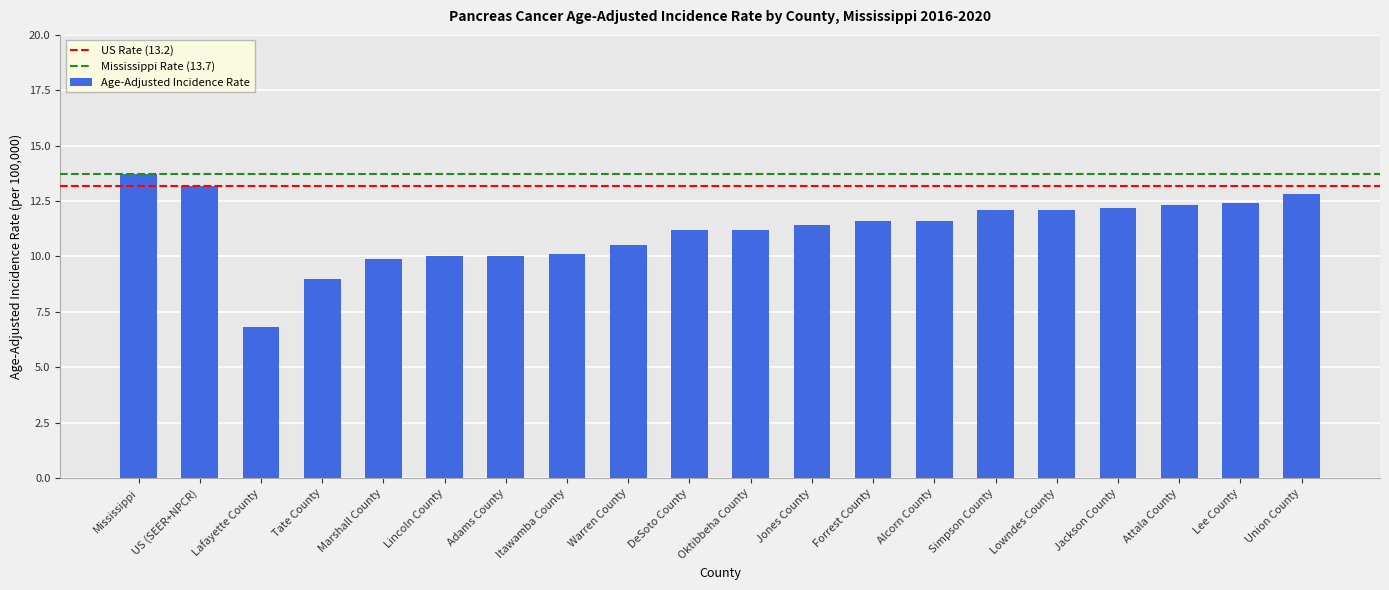

Which has a higher value, Forrest County or Oktibbeha County?

Forrest County